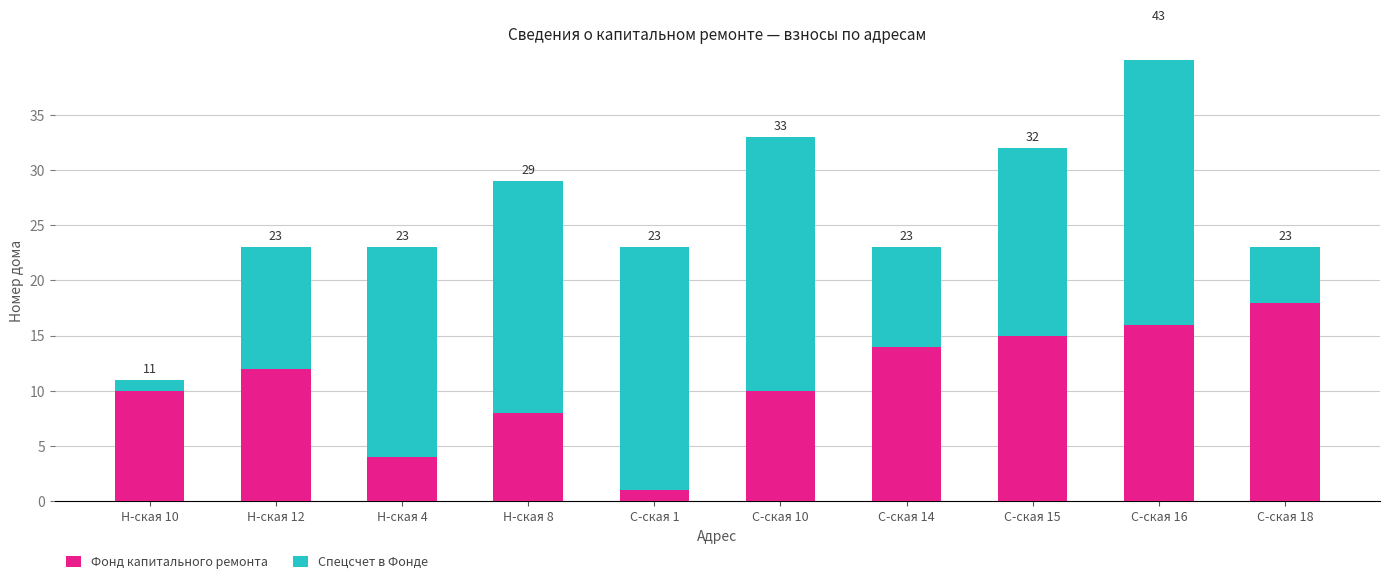

What is the minimum value shown in the chart?

1